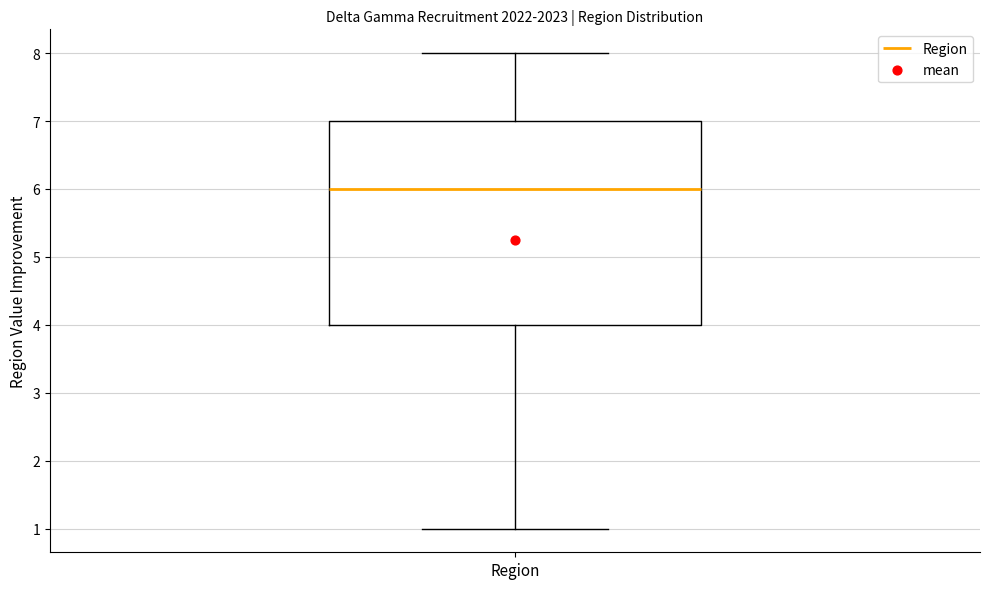

Where does the upper whisker of the box for Region end on the y-axis? The values are not printed on the chart, so give them approximately, as read against the axis.

8